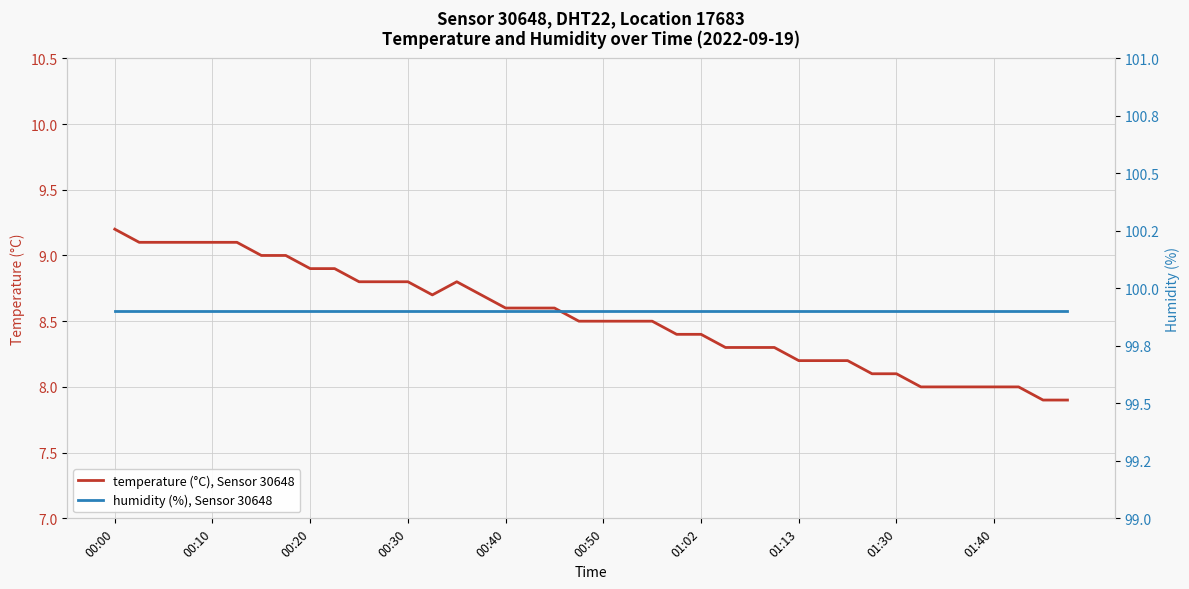

The temperature (°C), Sensor 30648 series shows 3.0 at 00:50. True or false?

False